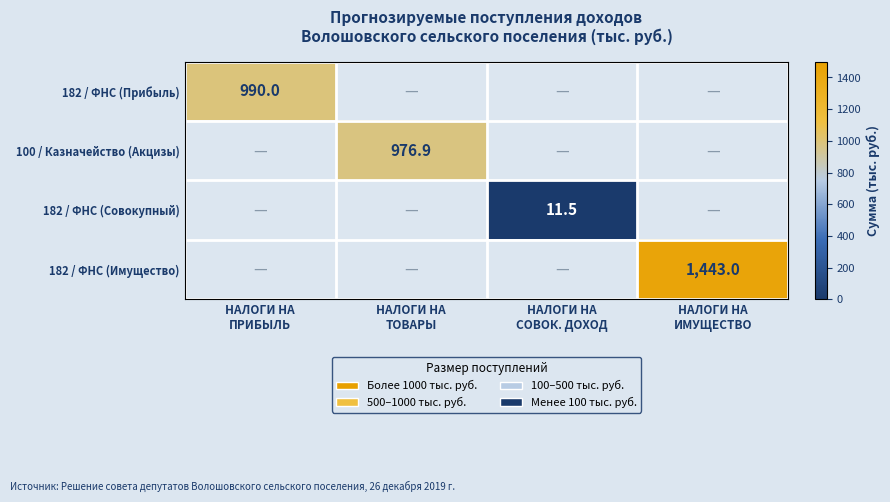

Which has a higher value, НАЛОГИ НА
СОВОК. ДОХОД or НАЛОГИ НА
ПРИБЫЛЬ?

НАЛОГИ НА
ПРИБЫЛЬ